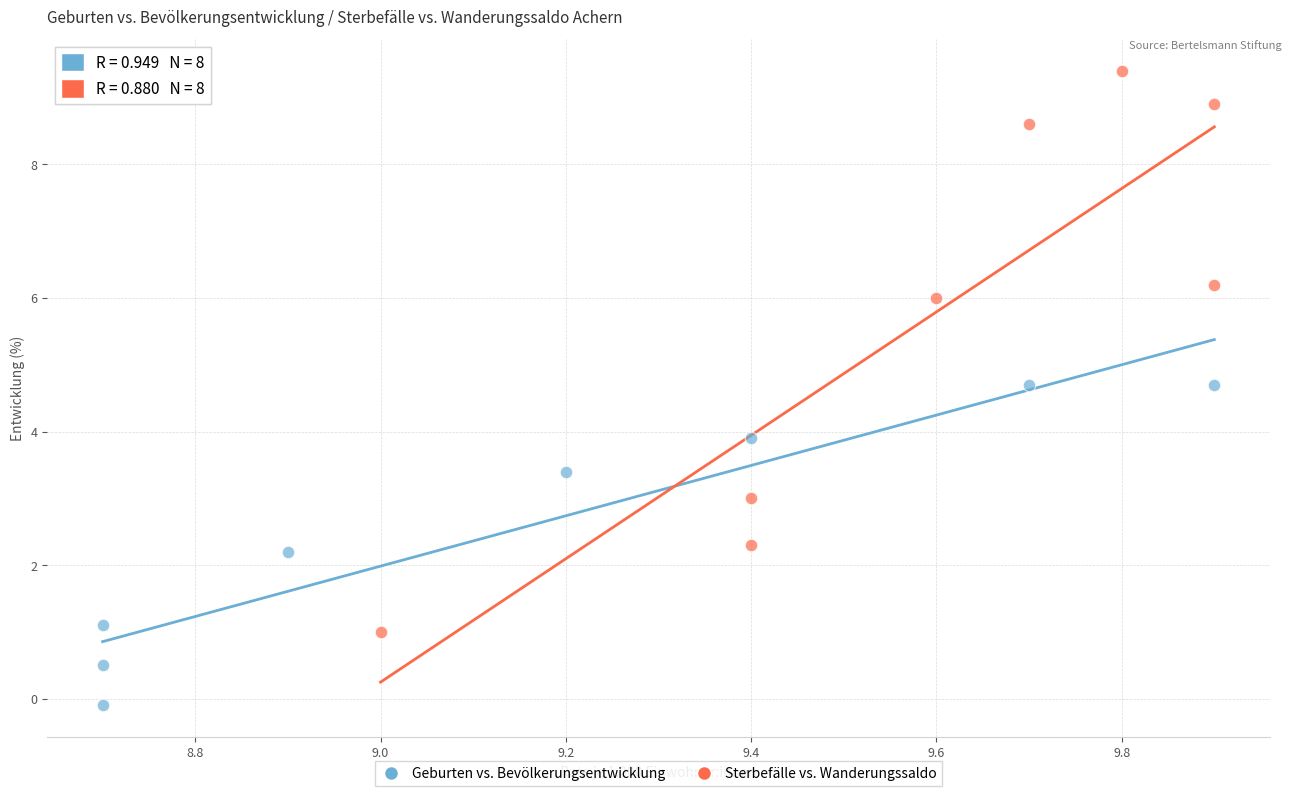

Which series reaches the maximum Y coordinate?

Sterbefälle vs. Wanderungssaldo